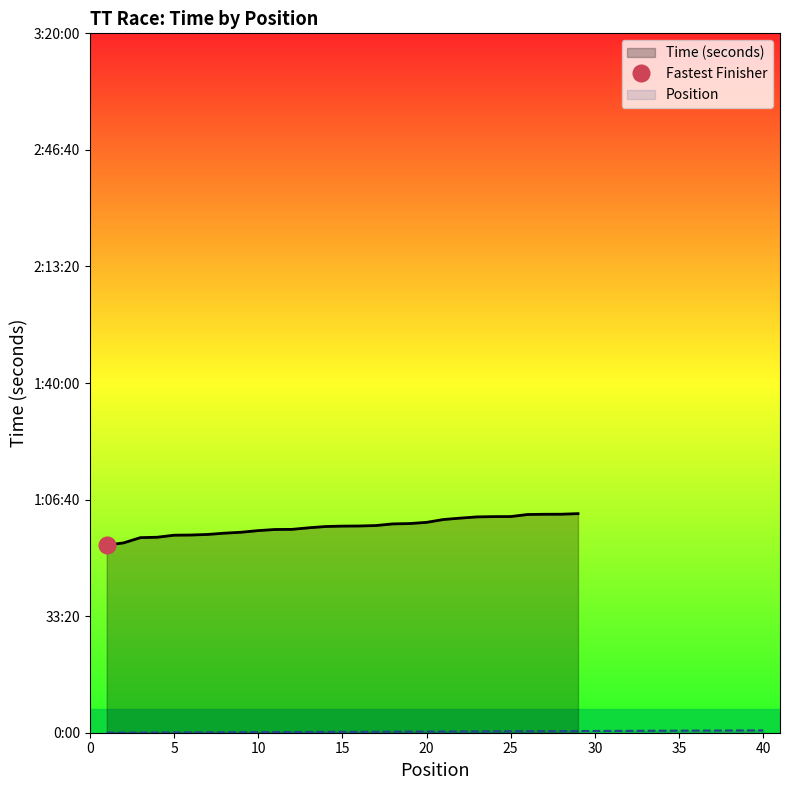

What is the change in value from 14 to 37?

+23